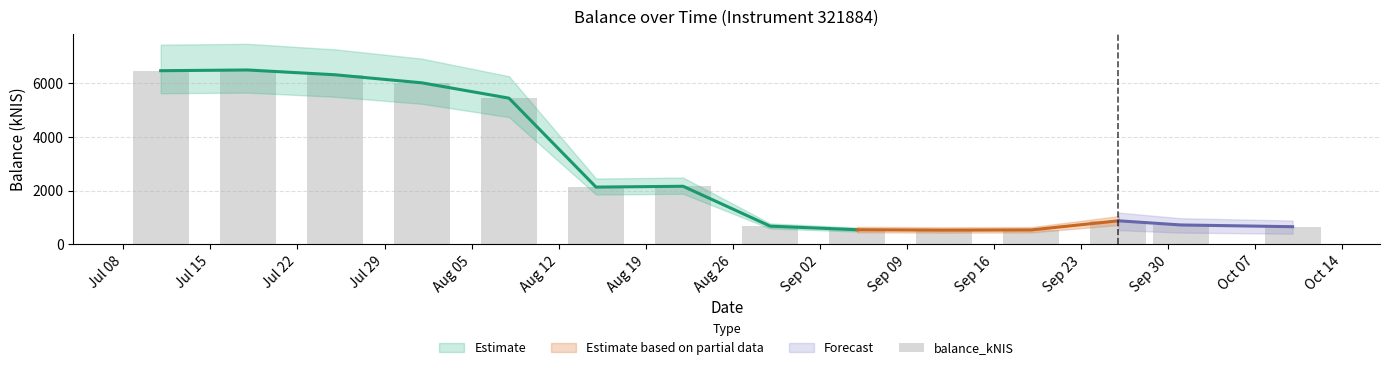

What is the smallest value displayed?

523.9